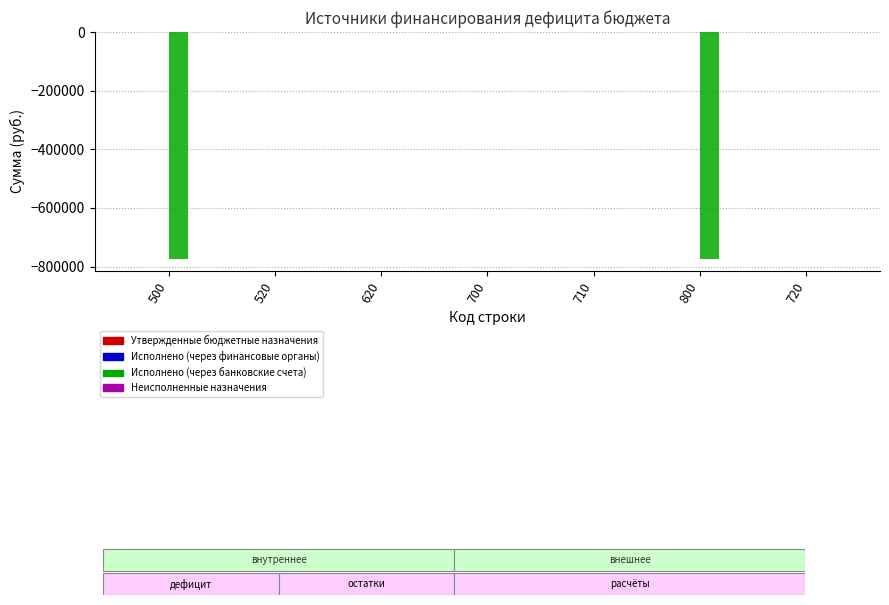

The value at 500 is -775462.1. True or false?

True